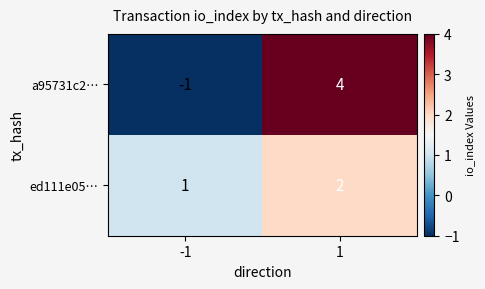

Which series has the widest spread of values?

a95731c2…